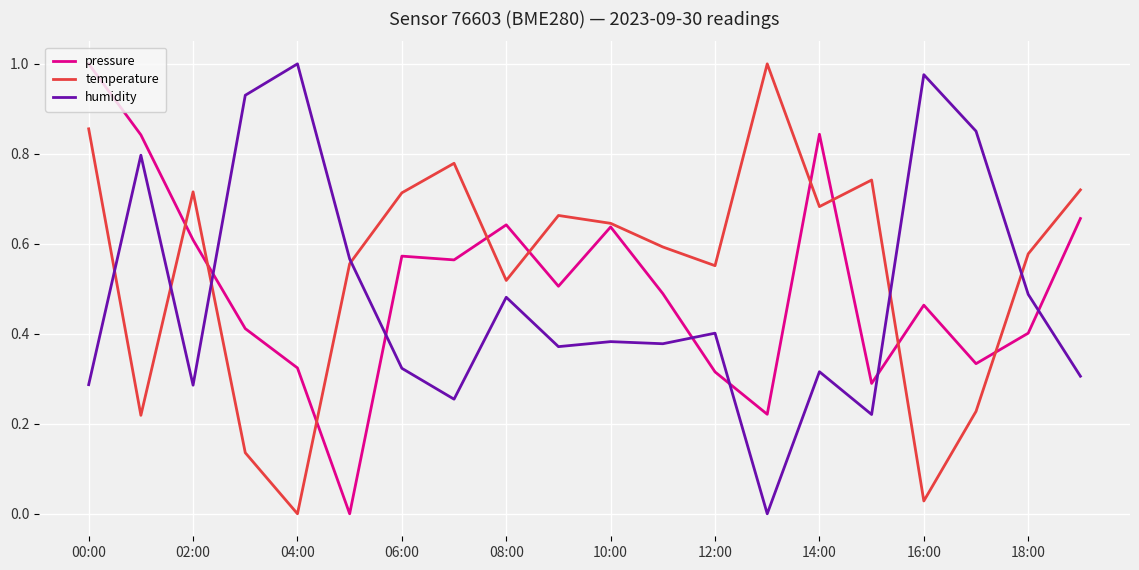

True or false: humidity and pressure cross at least once.

True